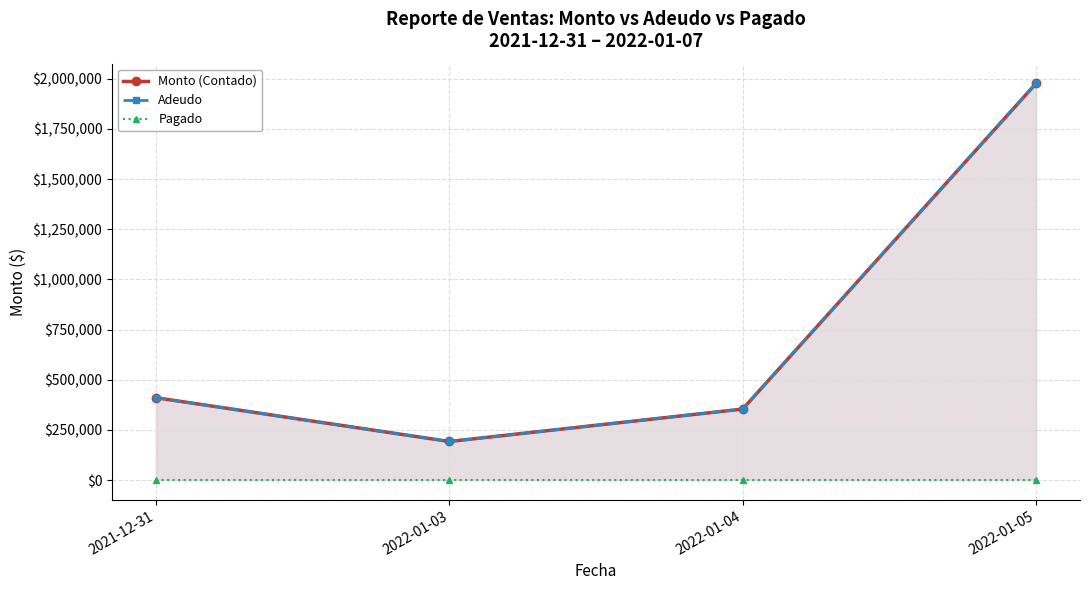

Reading left to right, extract all data points from this chart.

Monto (Contado): 410171.0	192044.4	353627.0	1976310.0
Adeudo: 410171.0	192044.4	353627.0	1976310.0
Pagado: 0.0	0.0	0.0	0.0